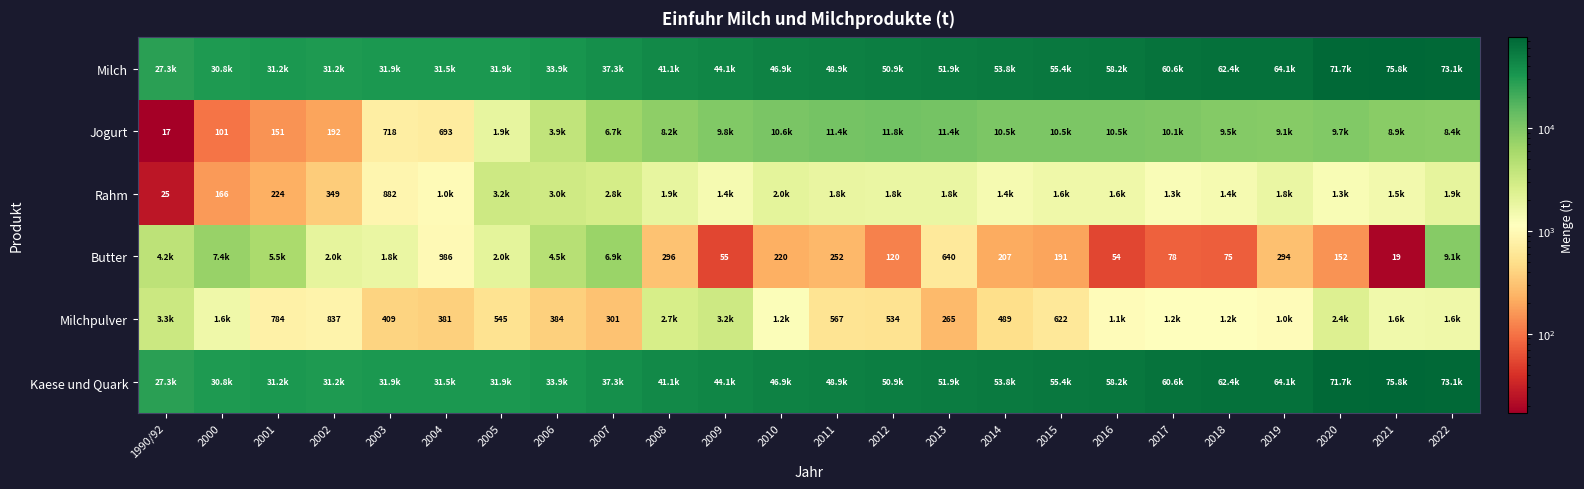

What is the difference between the maximum and minimum values in the Jogurt series?

11820.0